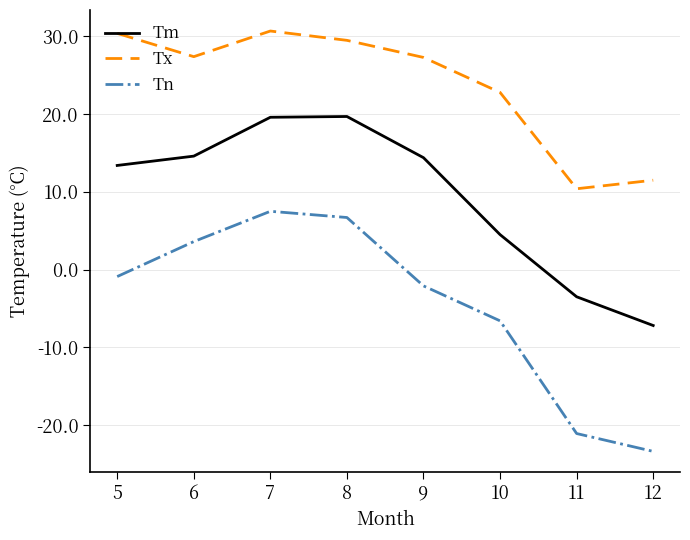

At 11, list the series in order from largest to smallest.

Tx, Tm, Tn